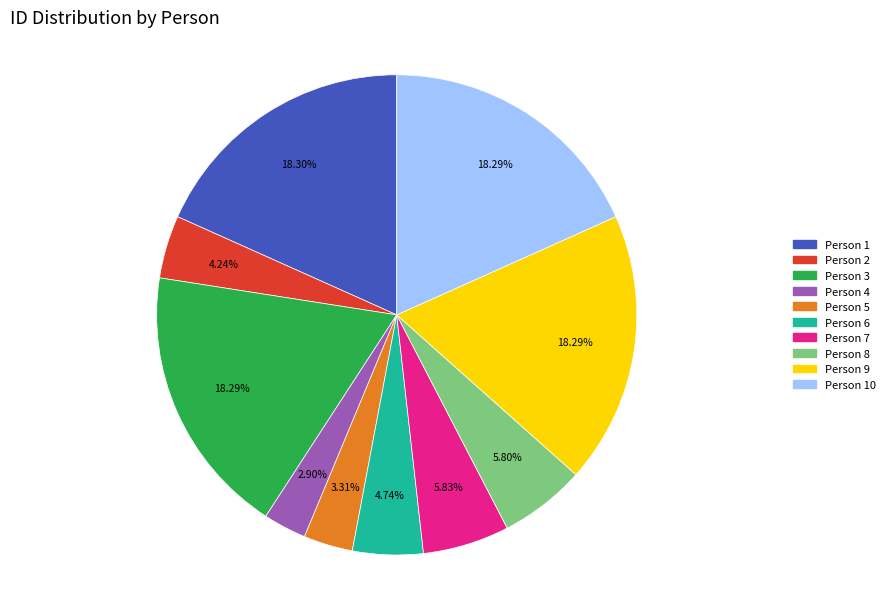

Is there any slice that represents more than half of the pie?

No